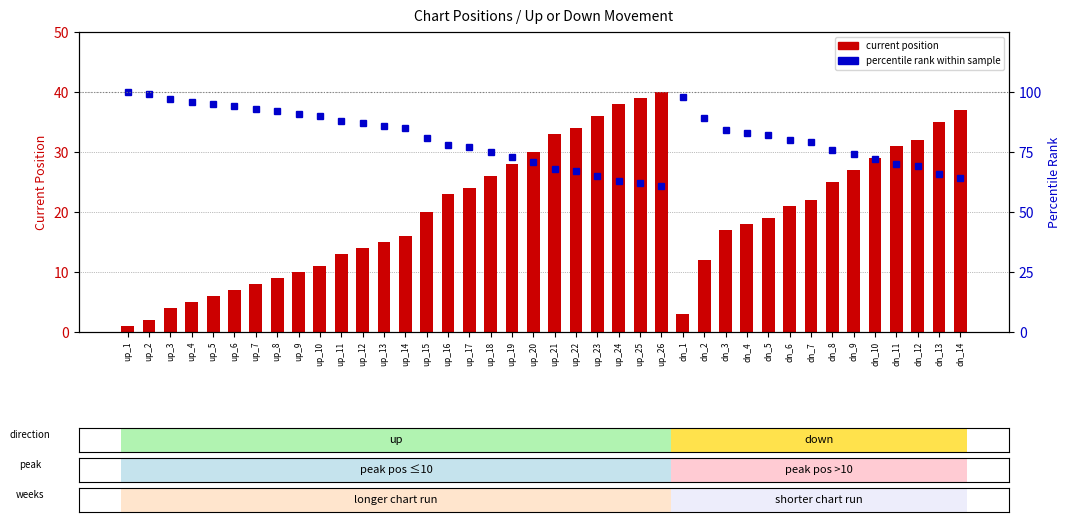

Rank the categories by value from highest to lowest.

up_26, up_25, up_24, dn_14, up_23, dn_13, up_22, up_21, dn_12, dn_11, up_20, dn_10, up_19, dn_9, up_18, dn_8, up_17, up_16, dn_7, dn_6, up_15, dn_5, dn_4, dn_3, up_14, up_13, up_12, up_11, dn_2, up_10, up_9, up_8, up_7, up_6, up_5, up_4, up_3, dn_1, up_2, up_1